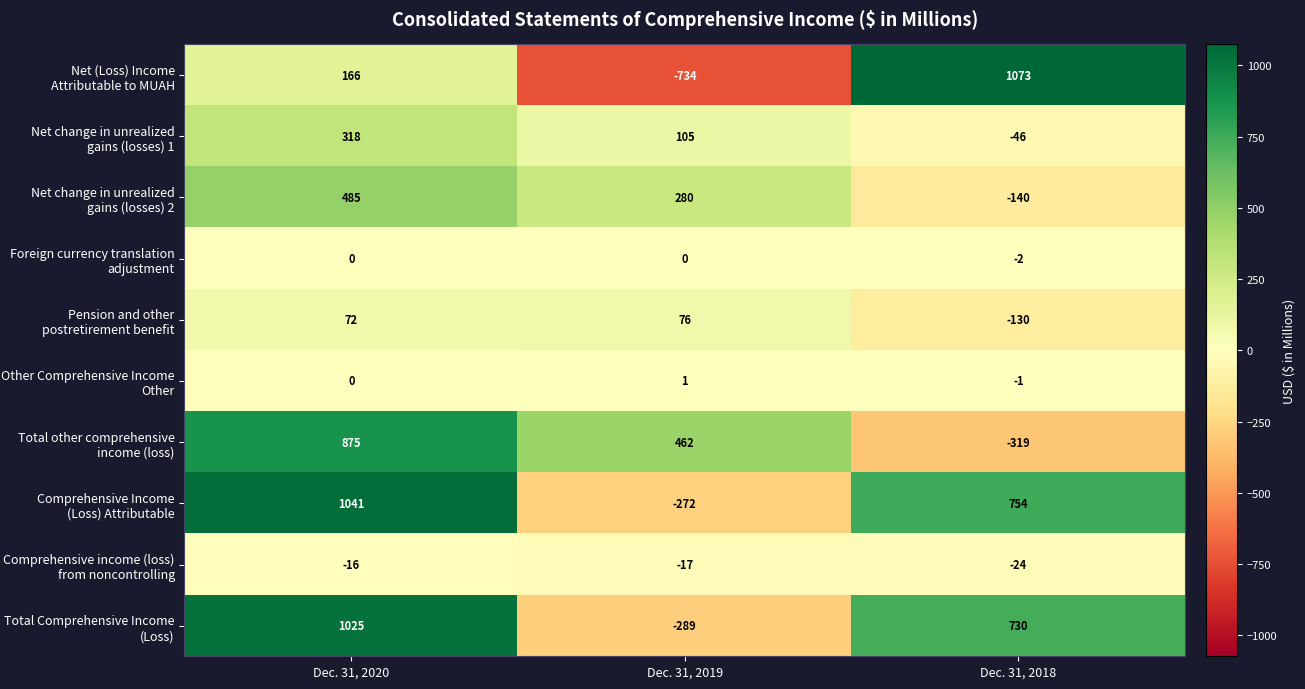

What is the greatest value displayed?

1073